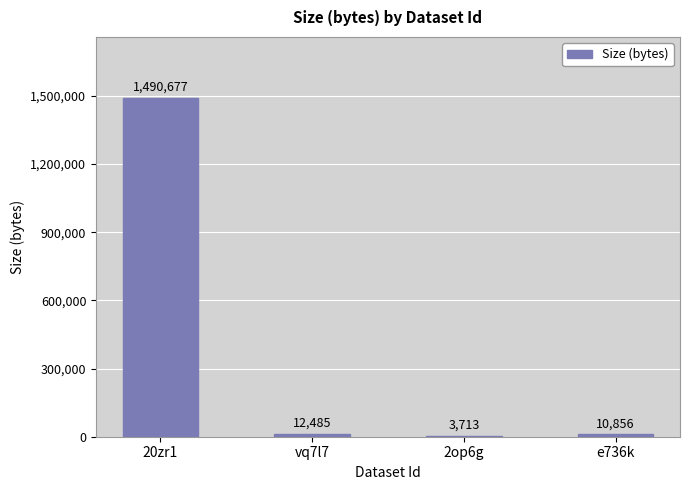

Read the value at e736k.

10856